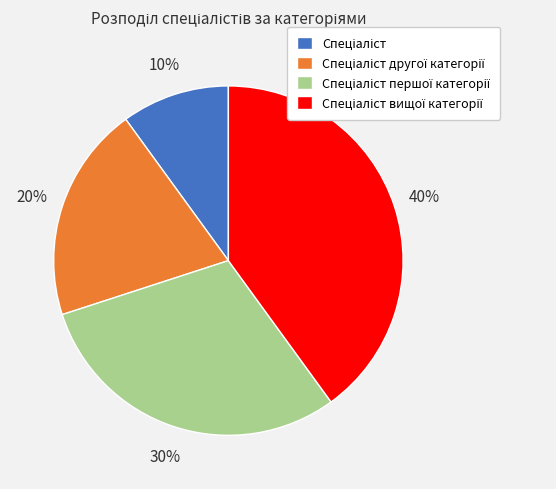

To the nearest percent, what is the difference between the largest and smallest slice percentages?

30%